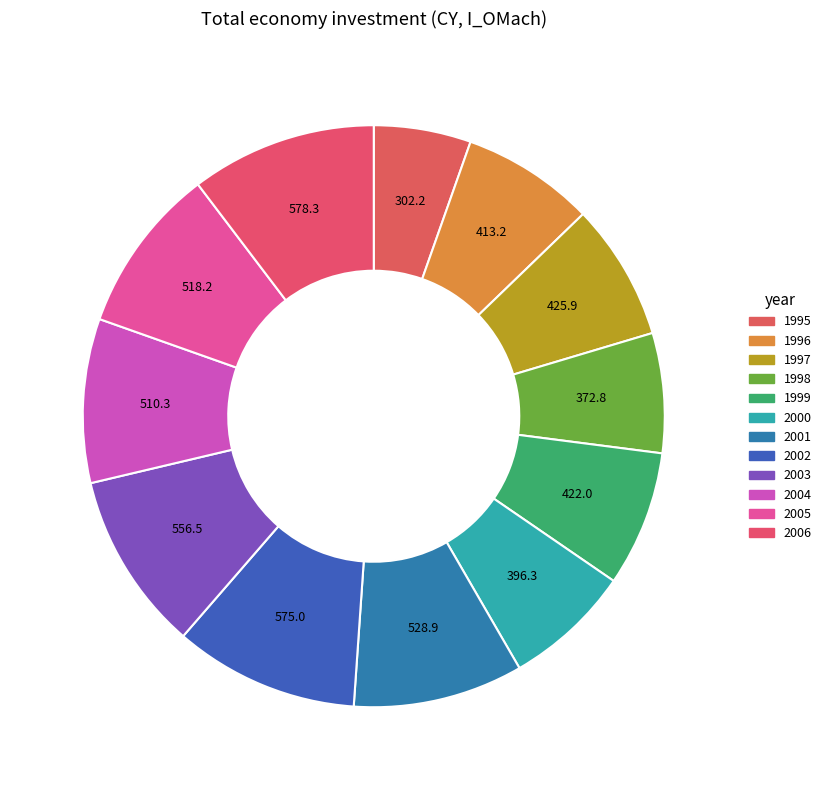

True or false: 1997 accounts for 8% of the total.

True